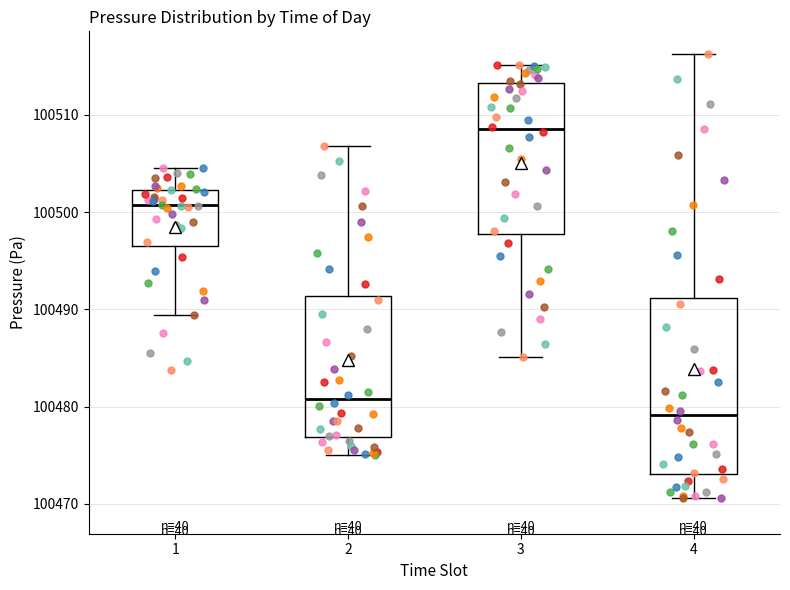

Reading left to right, read every box against the y-axis: the position of its median line, the range the box covers, and the ends of its whiskers. The values are not printed on the chart, so give them approximately, as read against the axis.

1: median 100501, box 100497 to 100502, whiskers 100489 to 100505
2: median 100481, box 100477 to 100491, whiskers 100475 to 100507
3: median 100509, box 100498 to 100513, whiskers 100485 to 100515
4: median 100479, box 100473 to 100491, whiskers 100471 to 100516